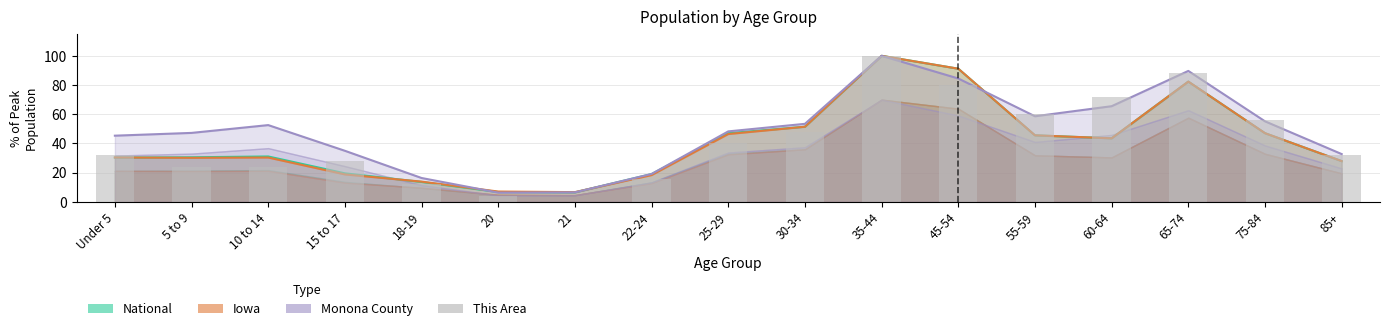

Are the bars horizontal?

No